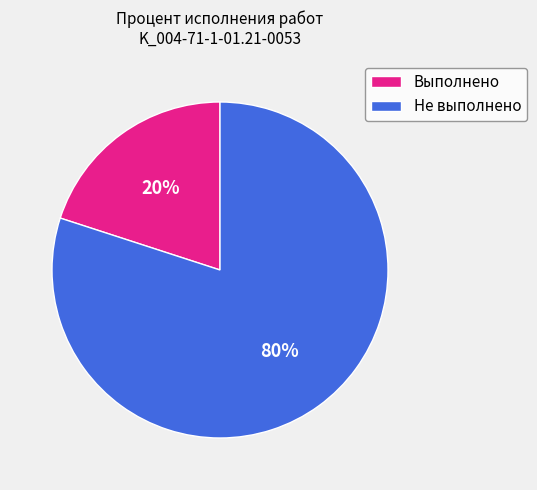

Which slice represents more than half of the pie?

Не выполнено